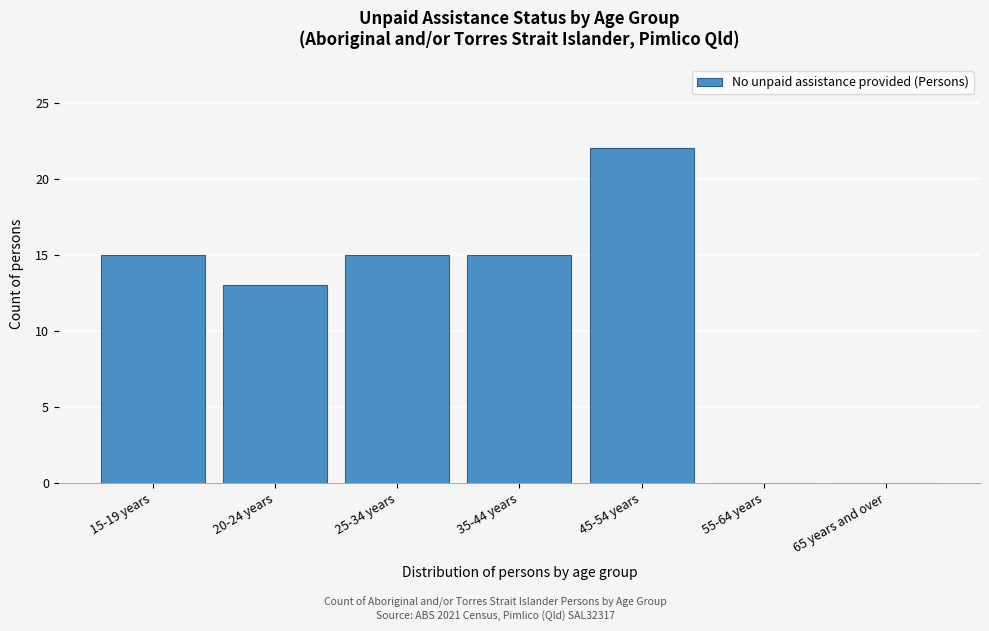

Reading left to right, extract all data points from this chart.

15-19 years=15	20-24 years=13	25-34 years=15	35-44 years=15	45-54 years=22	55-64 years=0	65 years and over=0